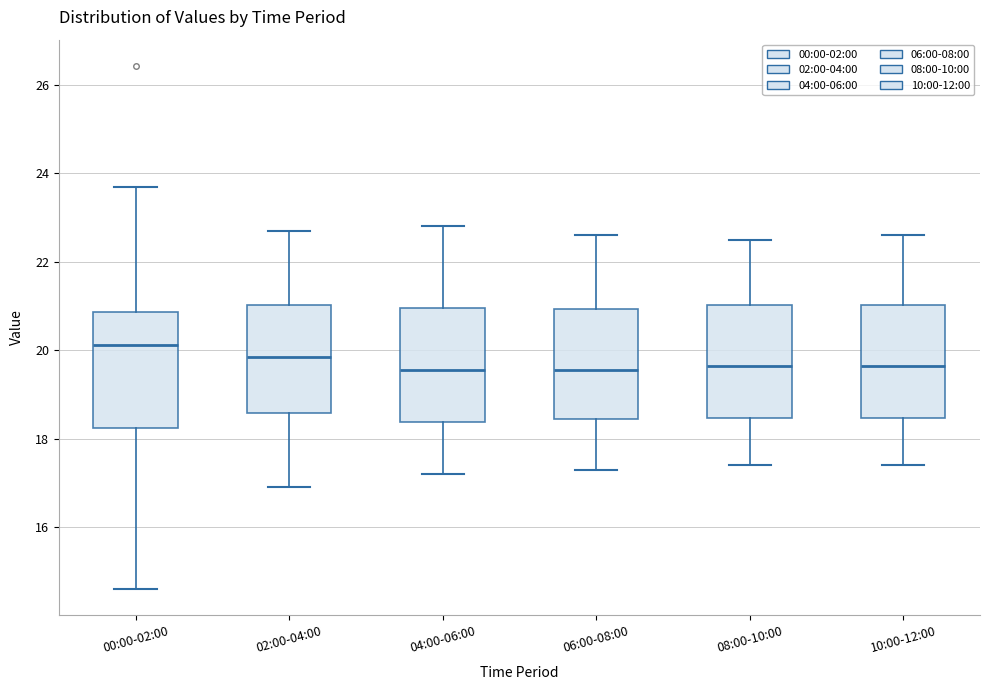

Where does the lower whisker of the box for 08:00-10:00 end on the y-axis? The values are not printed on the chart, so give them approximately, as read against the axis.

17.4